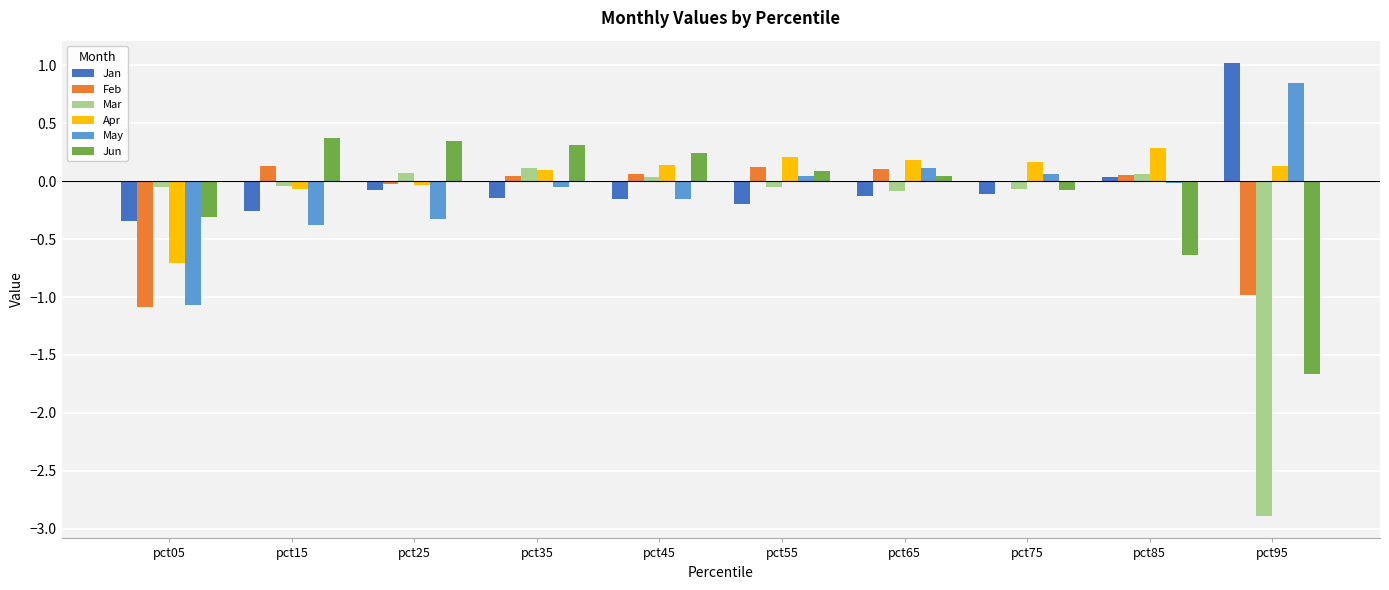

Which category has the highest value across all series?

pct95